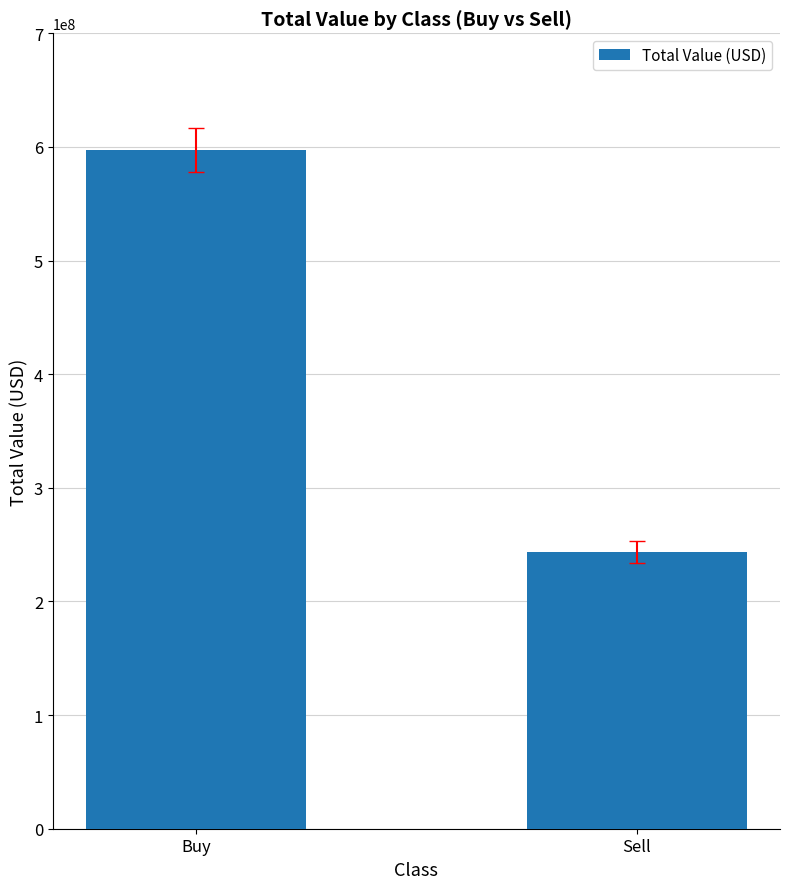

What is the change in value from Buy to Sell?

-353597000